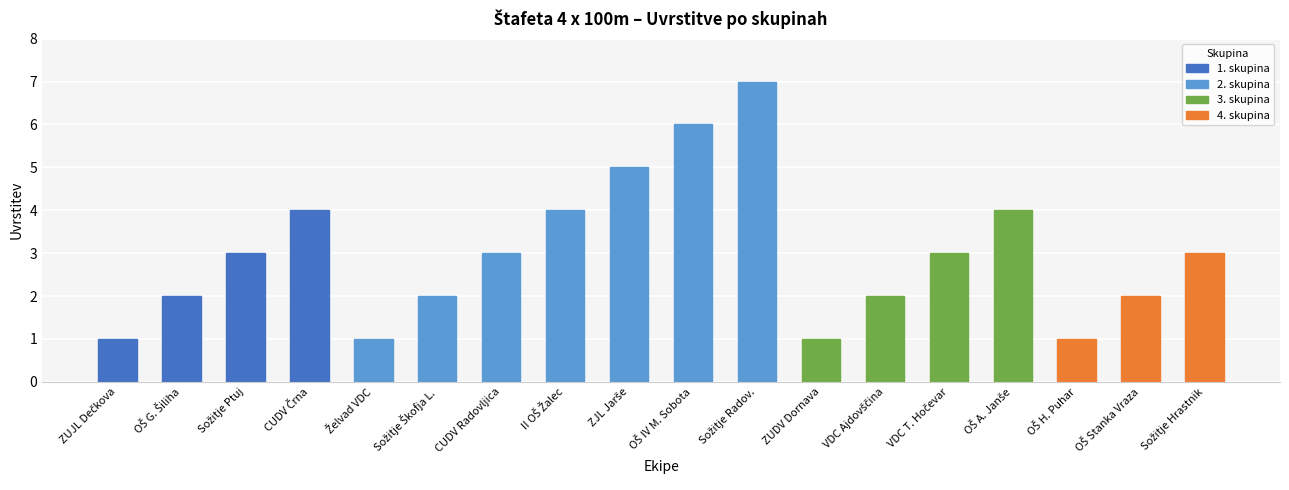

What is the label of the 7th bar from the left?

CUDV Radovljica